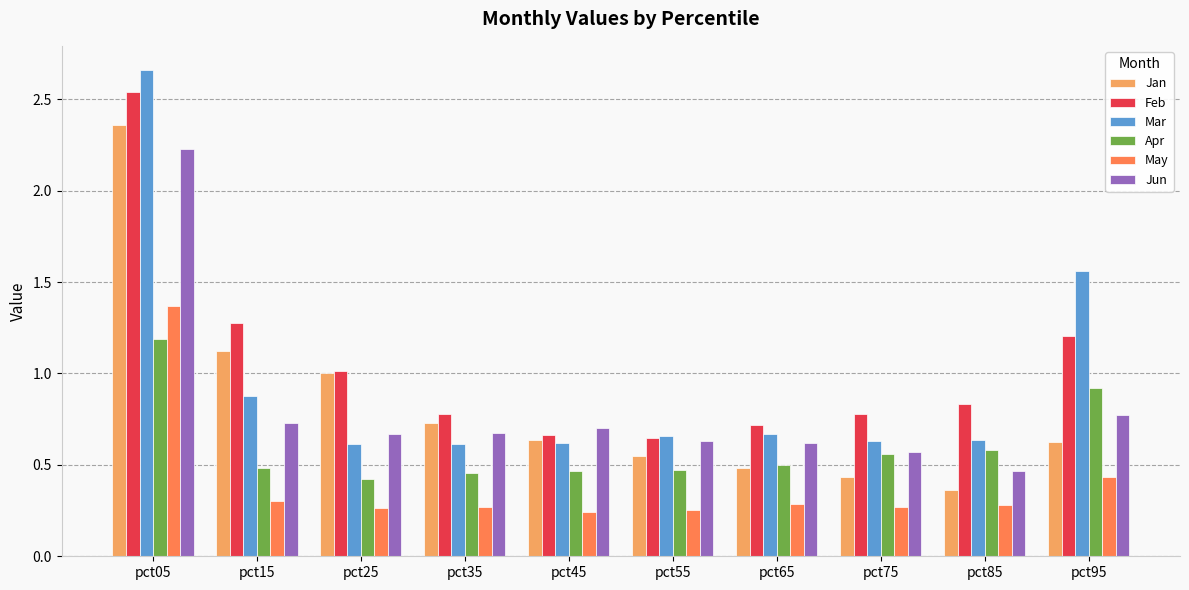

Which label corresponds to the largest value in the chart?

pct05